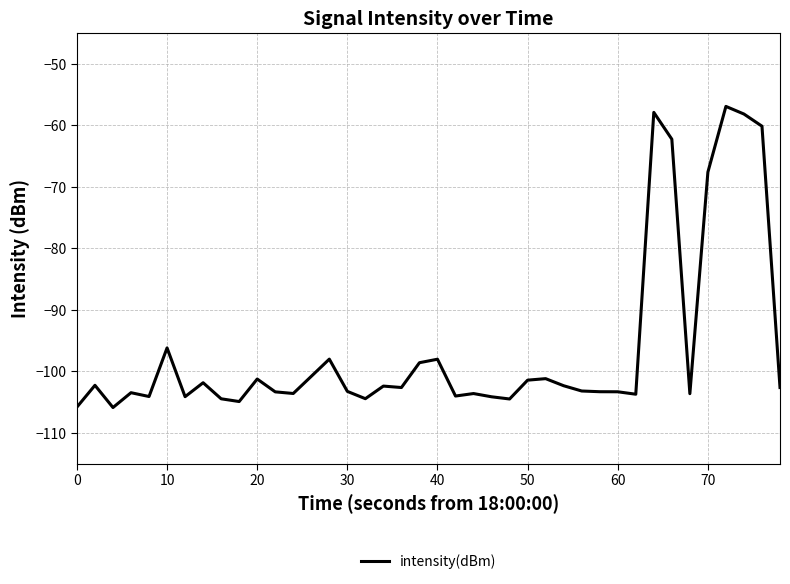

How many series are shown in this chart?

1